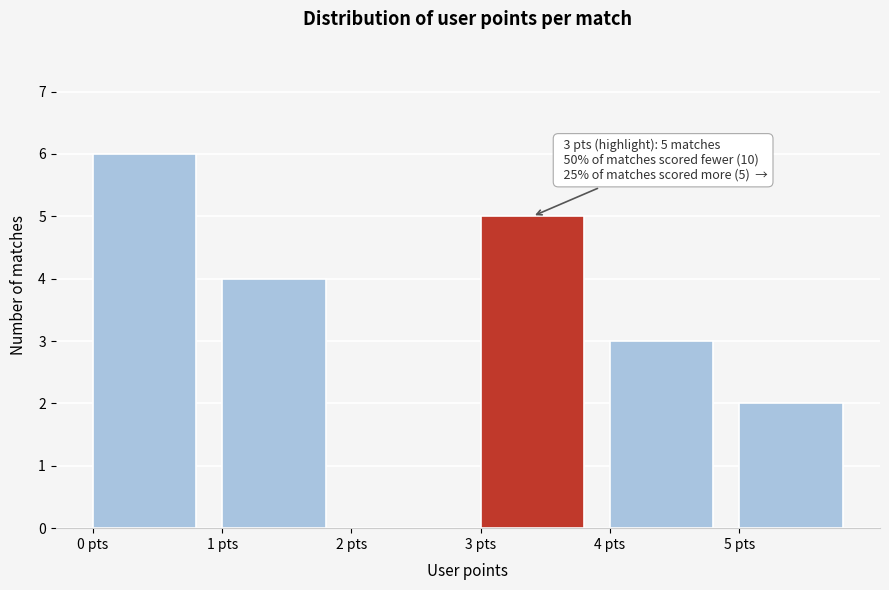

Over which range of the x-axis is the bar tallest?

0 to 1